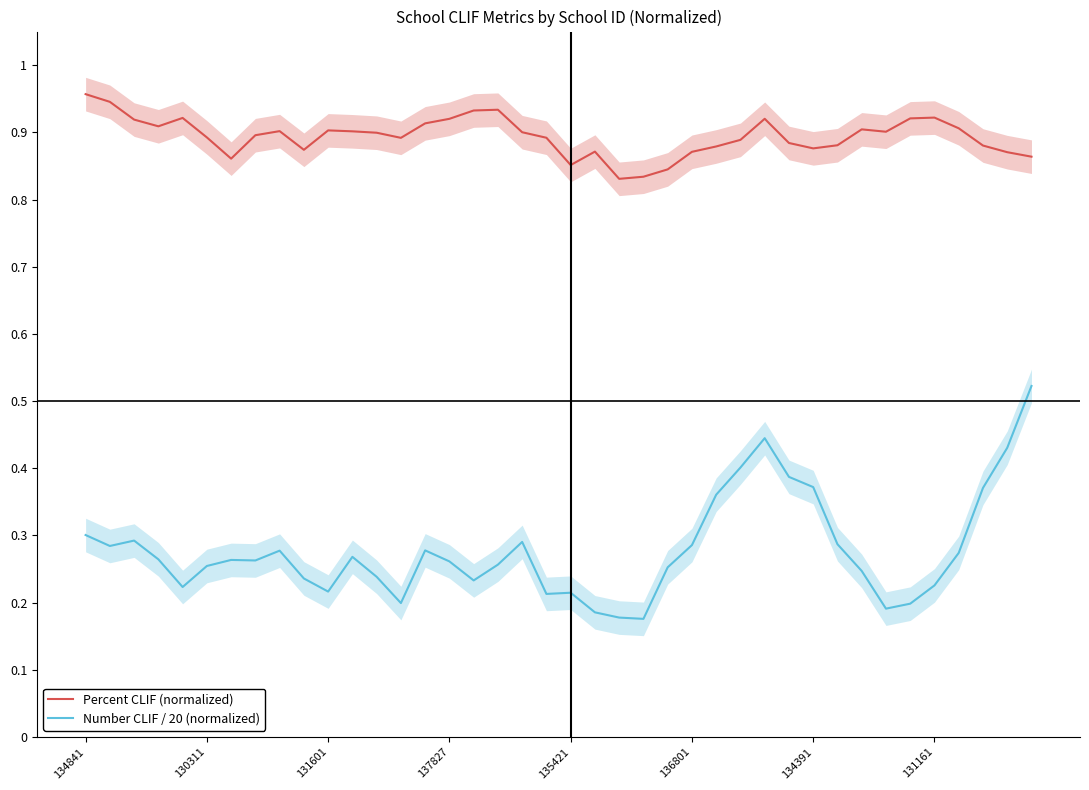

True or false: Percent CLIF (normalized) and Number CLIF / 20 (normalized) intersect in this chart.

False